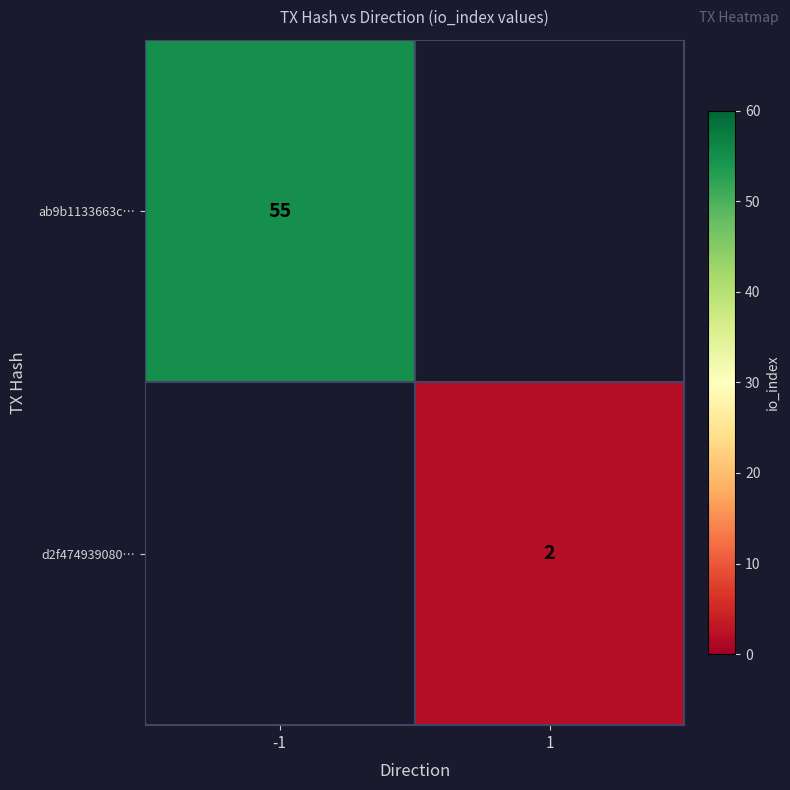

Is it true that d2f474939080… equals 1 at 1?

False